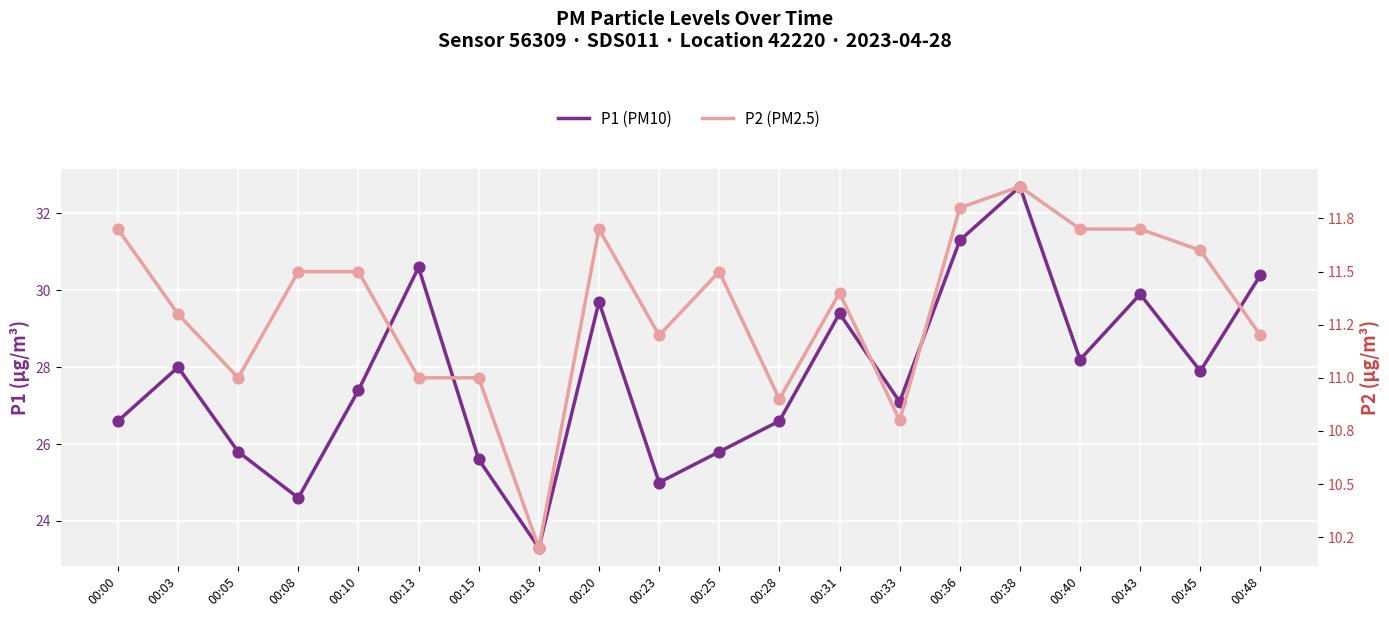

Which series reaches the maximum Y coordinate?

P1 (PM10)